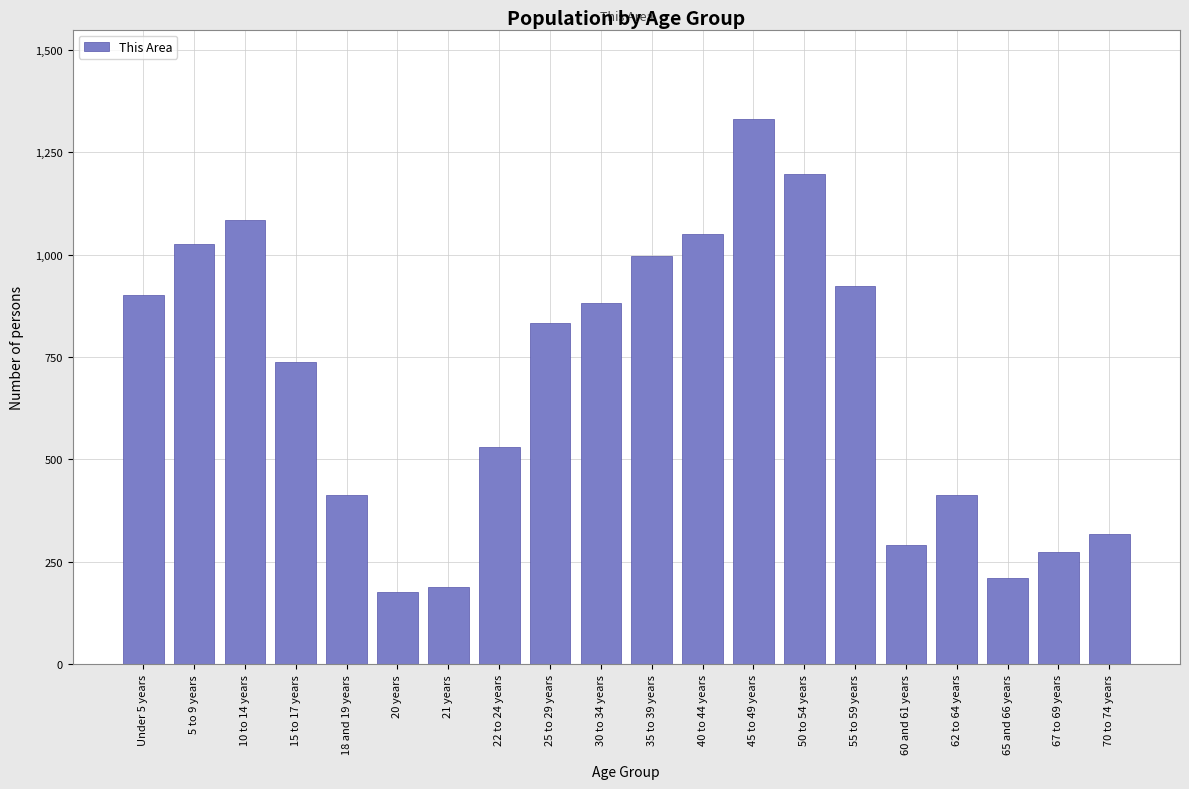

What is the difference between the second highest and minimum values?

1022